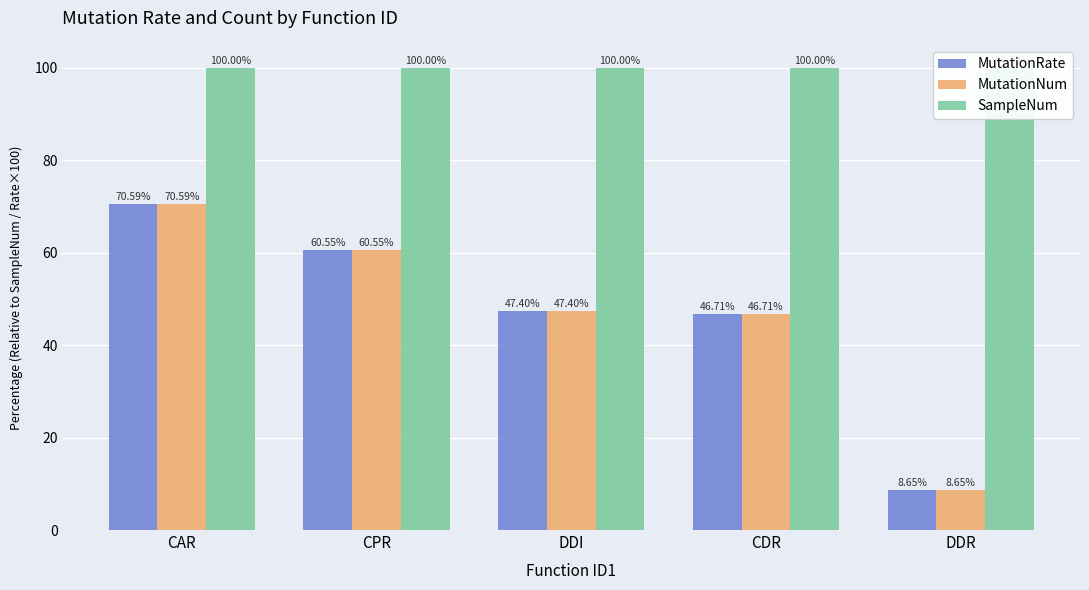

Which series has the largest total across all categories?

SampleNum